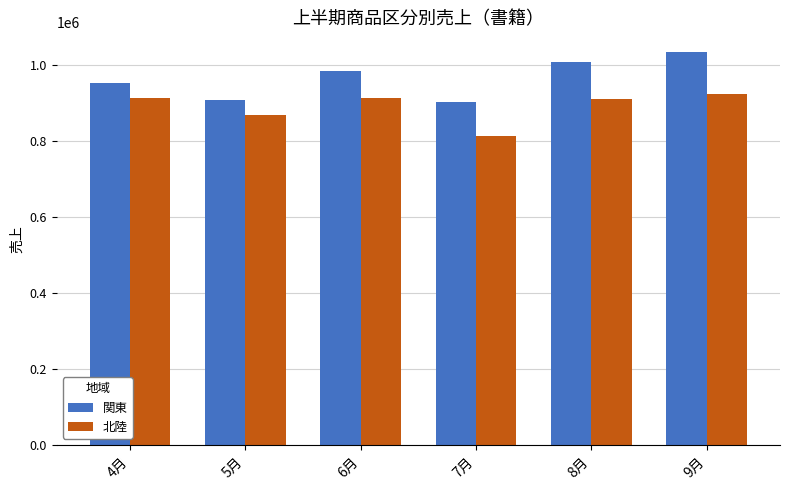

The value of 北陸 at 5月 is 869290. True or false?

True